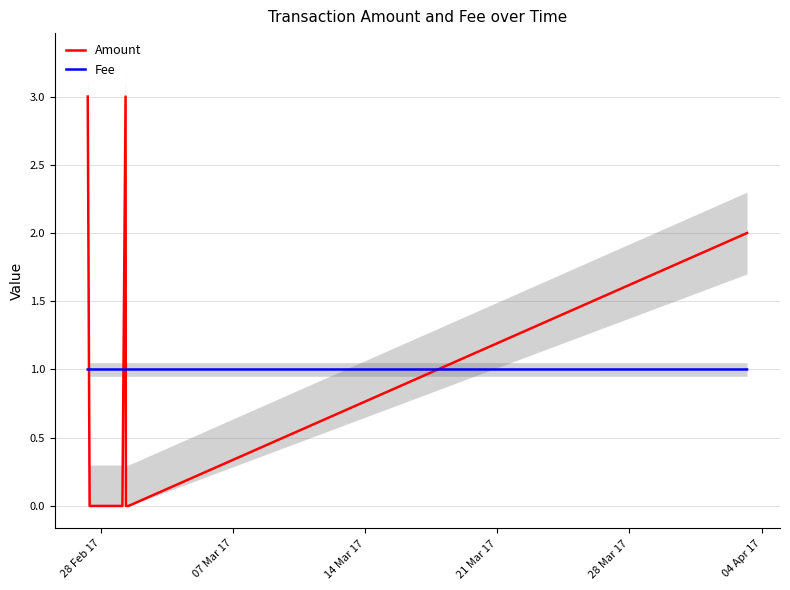

Does the chart have visible grid lines?

Yes